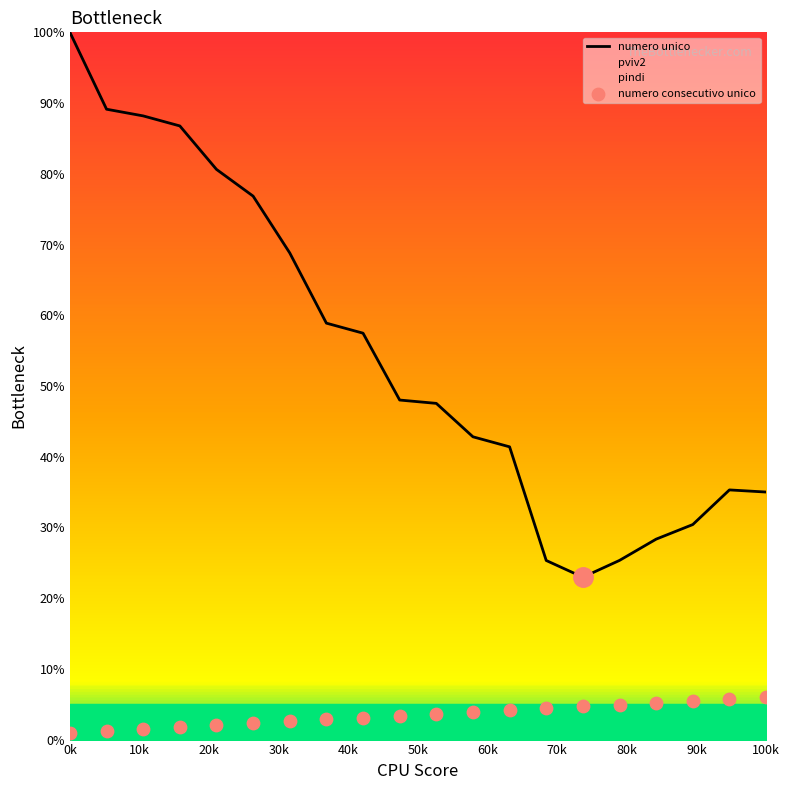

At which category is the sum across all series the highest?

0k